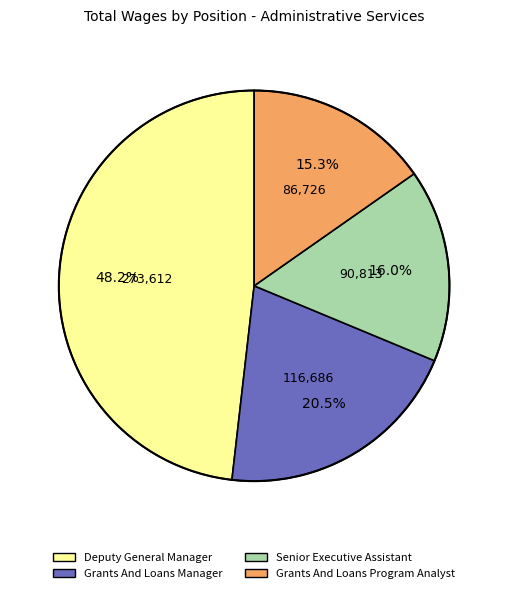

To the nearest percent, what percentage of the pie is Senior Executive Assistant?

16%